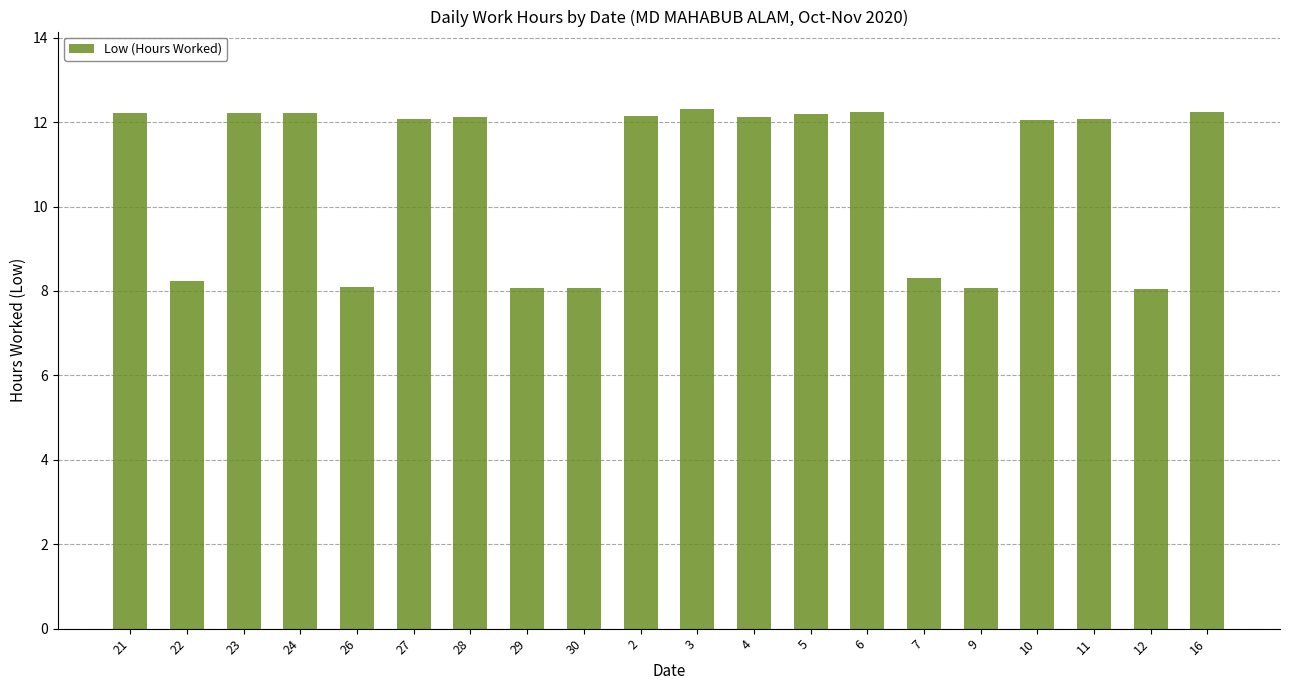

What is the greatest value displayed?

12.3